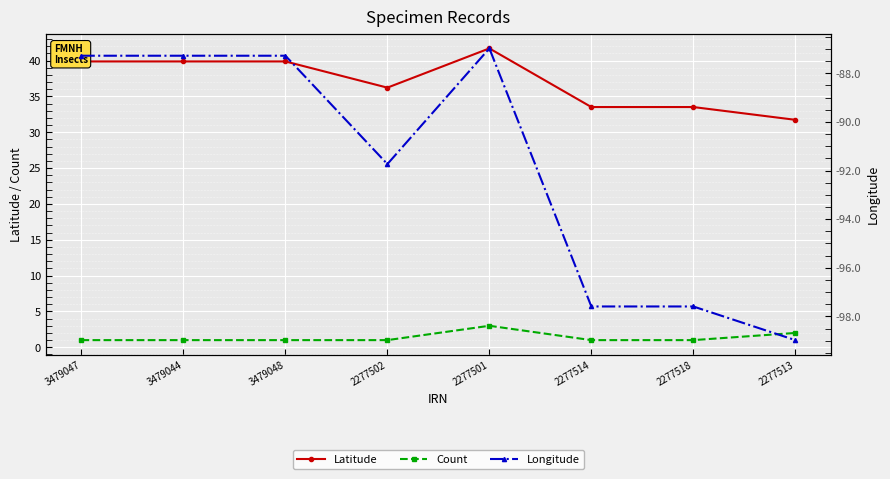

Which series has the widest spread of values?

Longitude